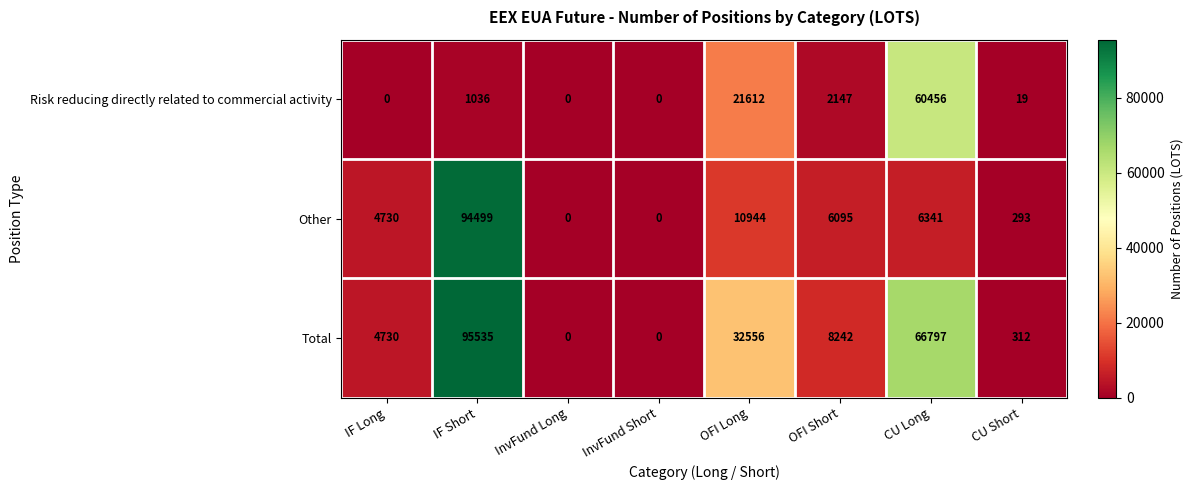

Where does the Other series first go above 6095?

IF Short